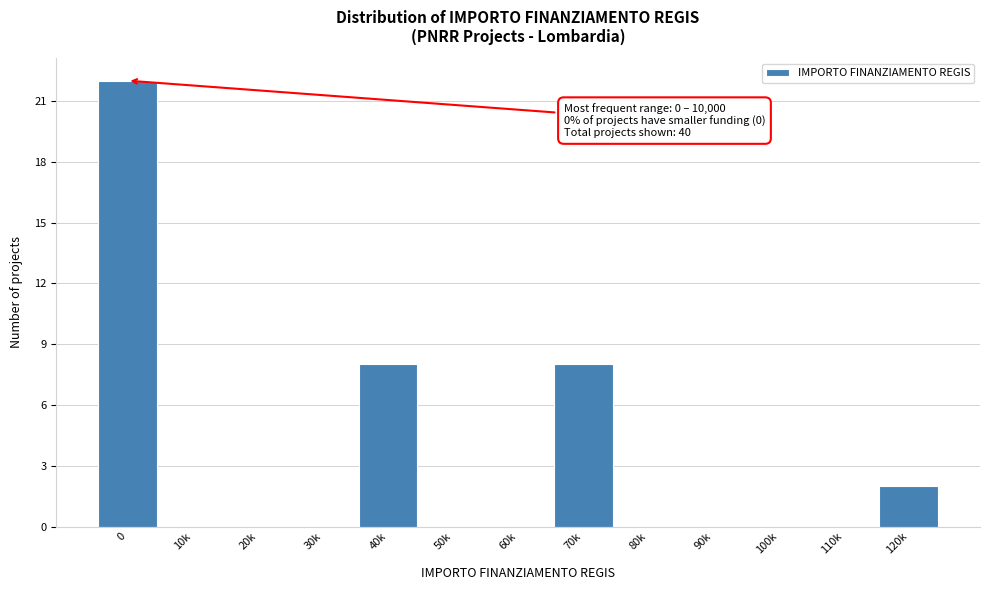

Reading left to right, transcribe all the data shown in this chart.

0=22	10k=0	20k=0	30k=0	40k=8	50k=0	60k=0	70k=8	80k=0	90k=0	100k=0	110k=0	120k=2